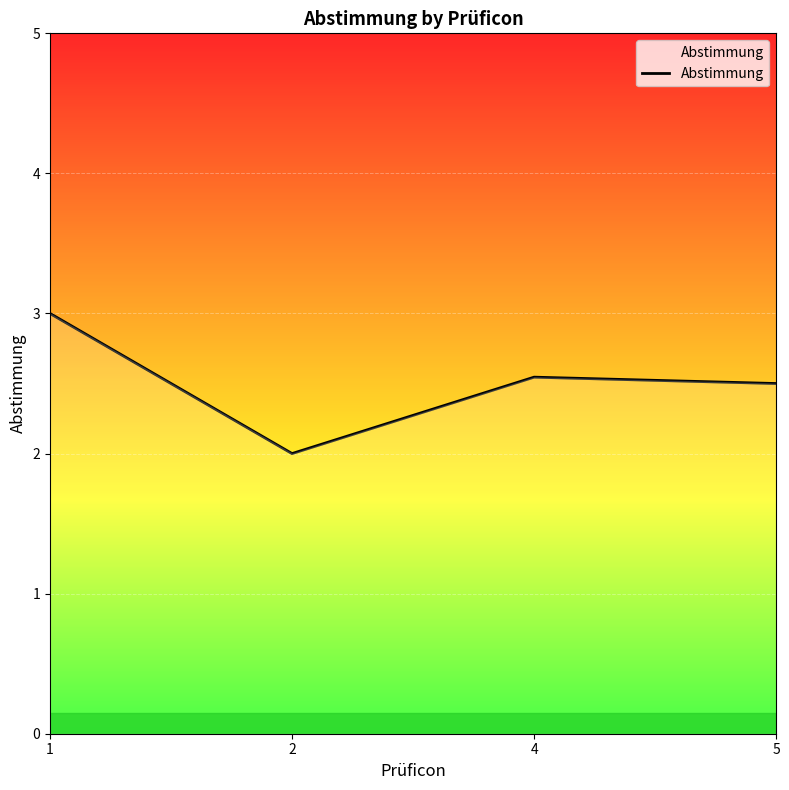

Is this an area chart (filled region under the line)?

No